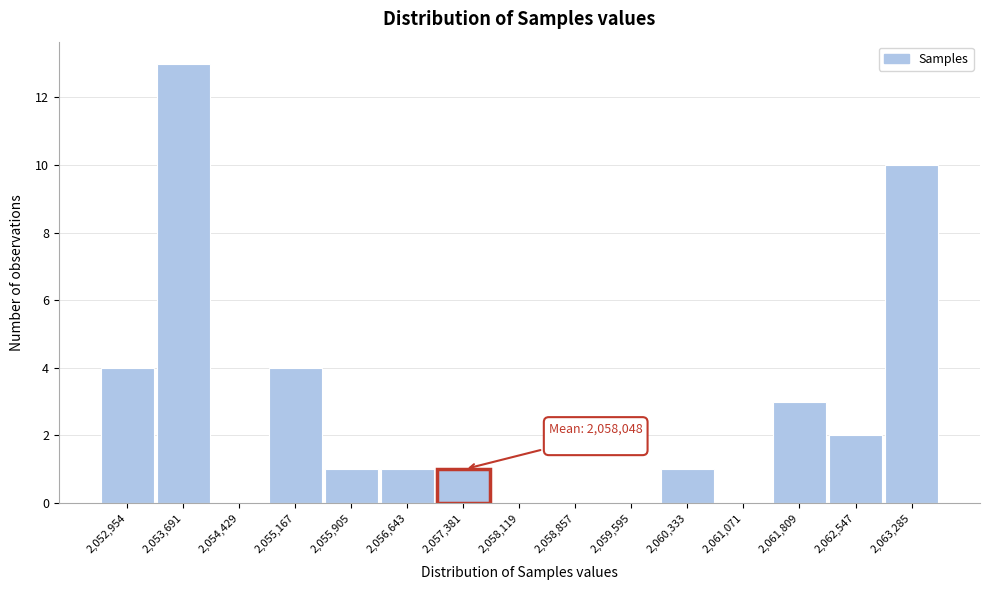

Reading left to right, list all the values displayed in this chart.

2,052,954=4	2,053,691=13	2,054,429=0	2,055,167=4	2,055,905=1	2,056,643=1	2,057,381=1	2,058,119=0	2,058,857=0	2,059,595=0	2,060,333=1	2,061,071=0	2,061,809=3	2,062,547=2	2,063,285=10